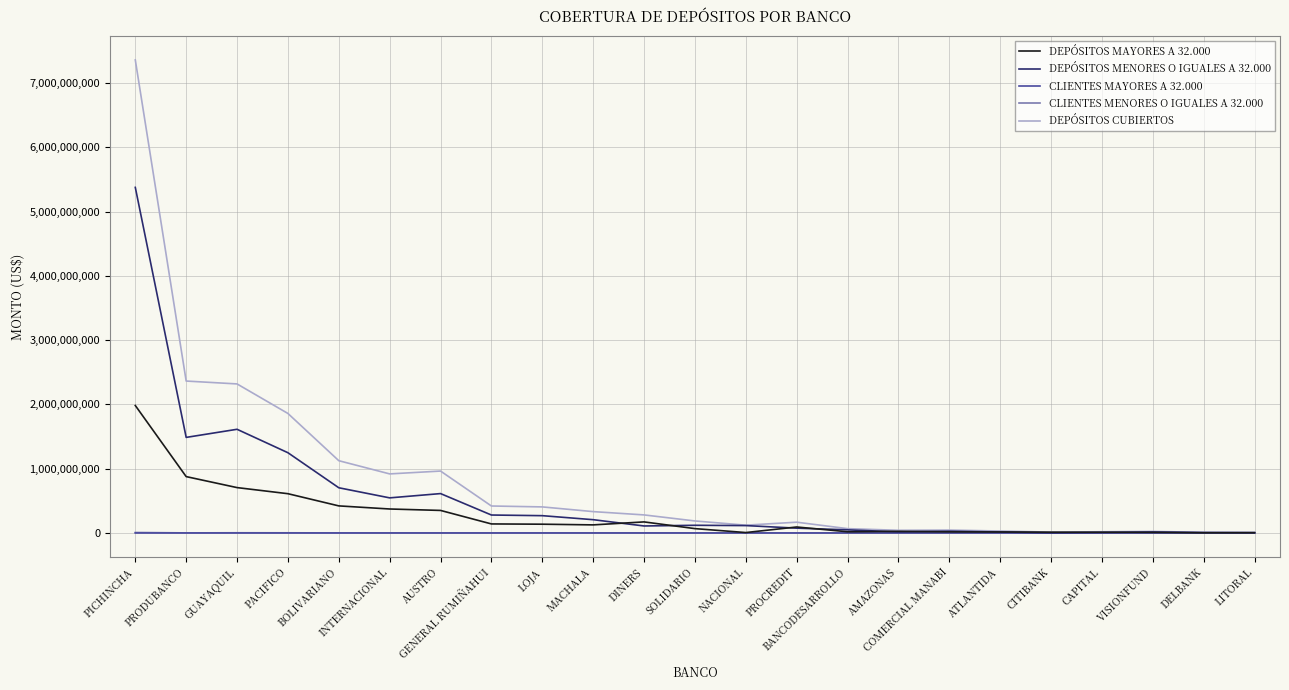

Which series has the widest spread of values?

DEPÓSITOS CUBIERTOS